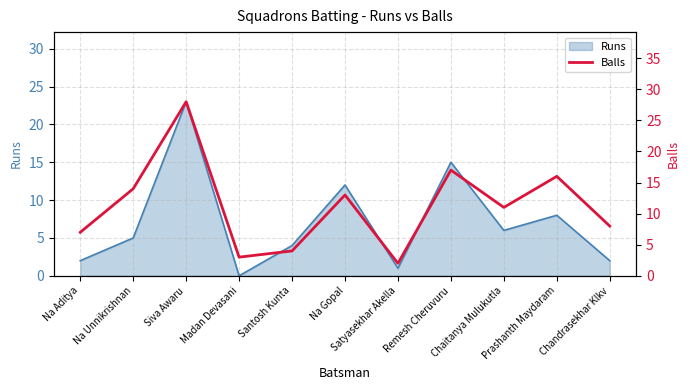

Which category has the highest value across all series?

Siva Awaru